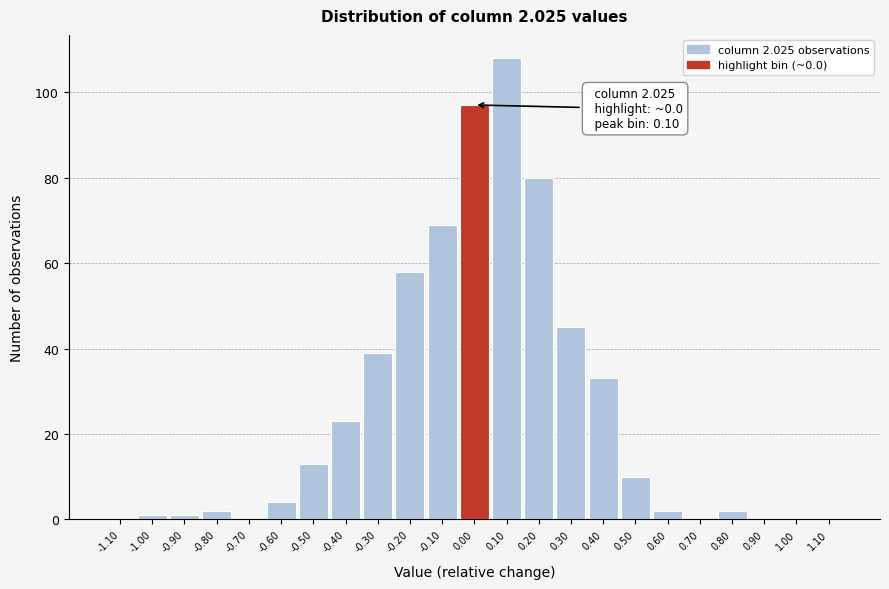

Over which range of the x-axis is the bar tallest?

0.05 to 0.15